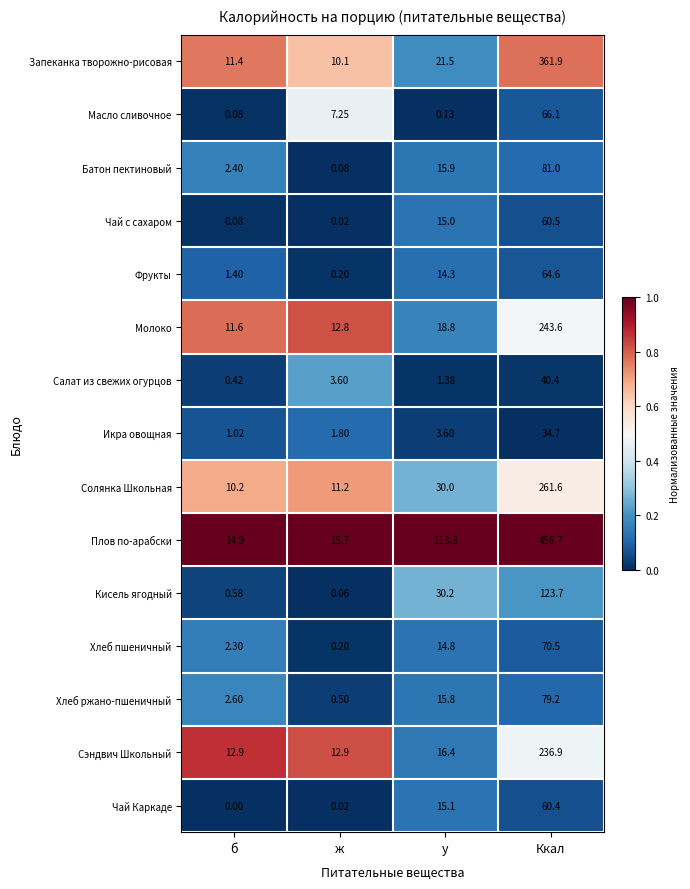

Which series has the largest range (max minus min)?

Плов по-арабски